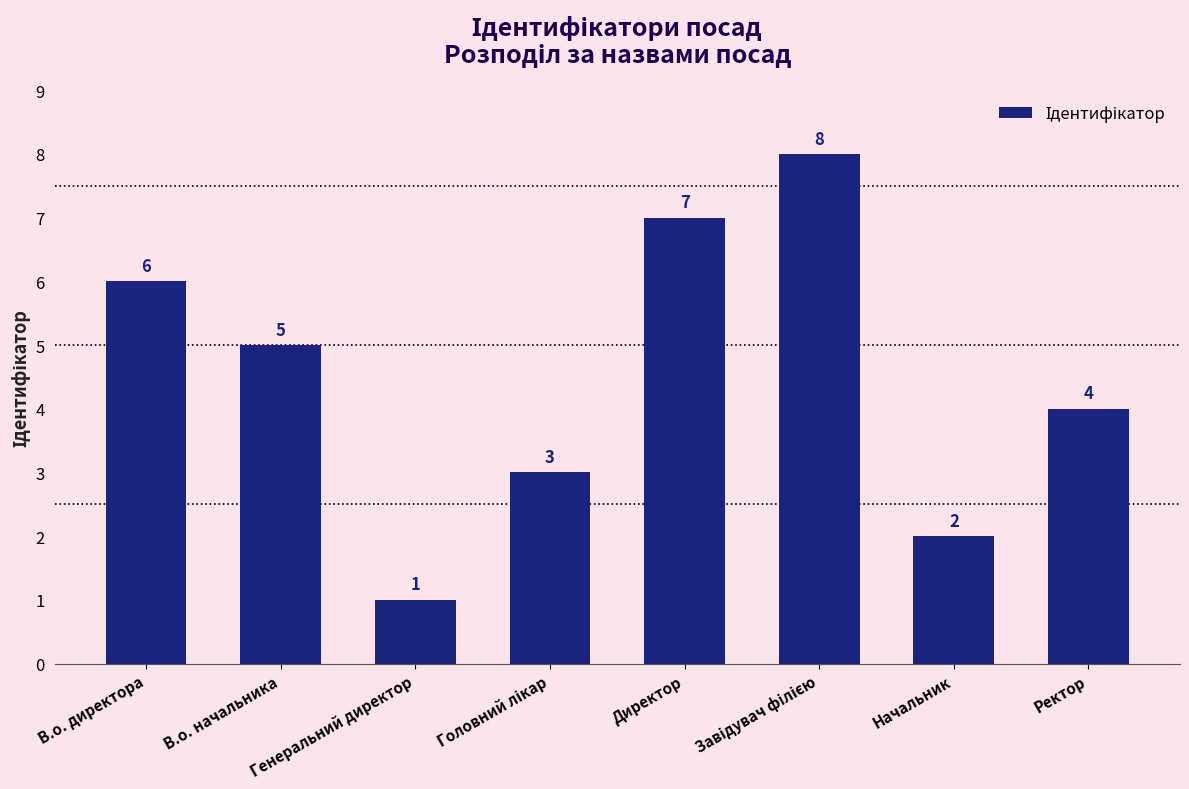

At which category does the chart reach its minimum across all series?

Генеральний директор